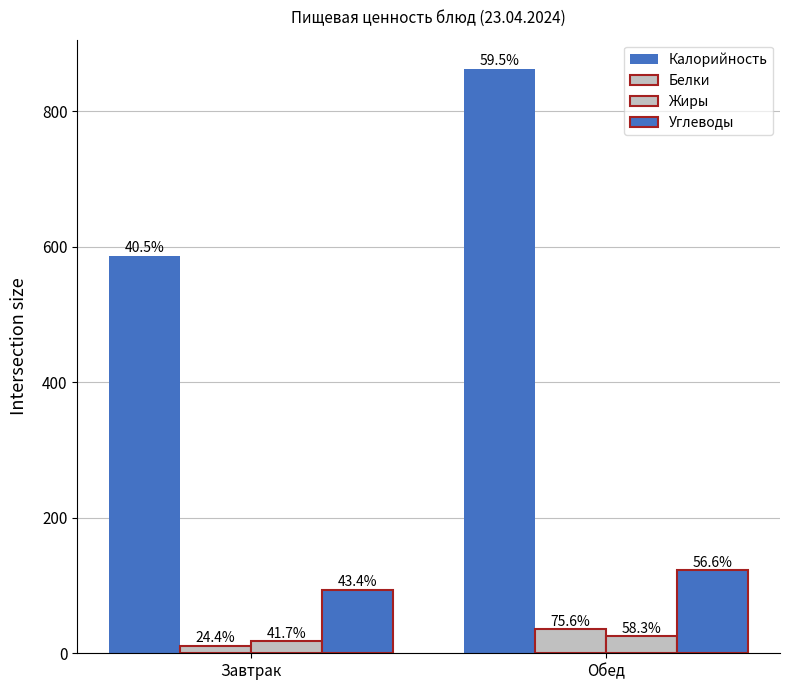

Are the bars grouped side by side (vs. stacked)?

Yes